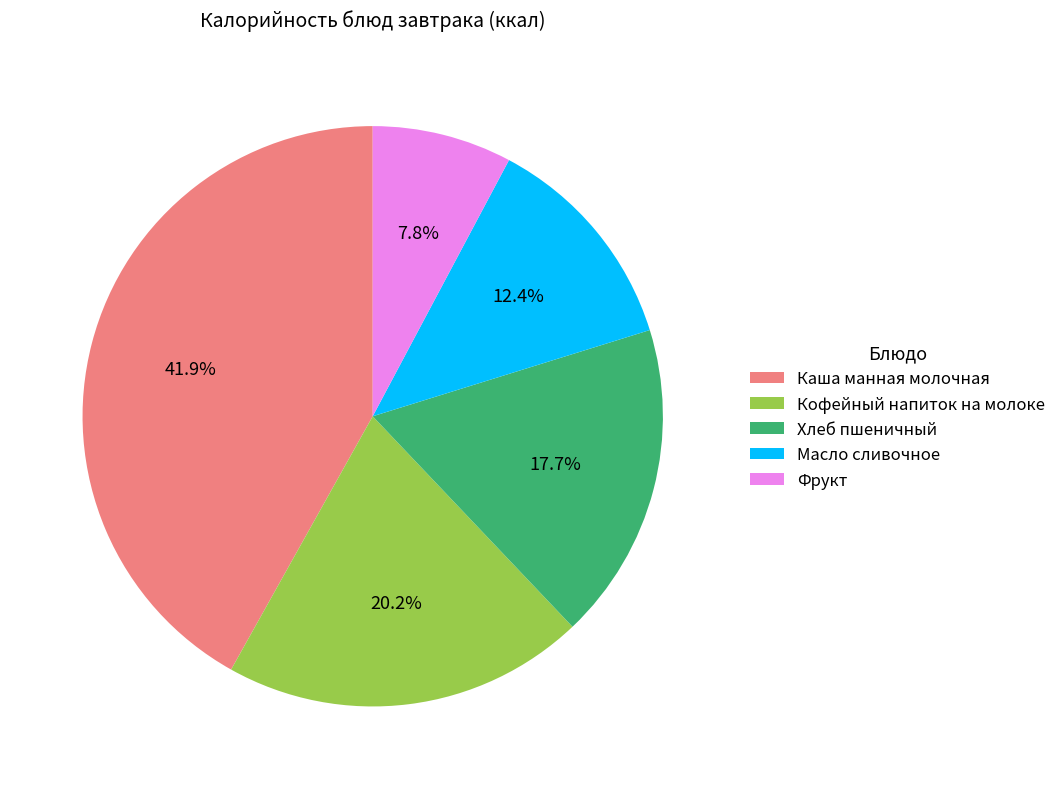

Is there a majority slice in this chart?

No